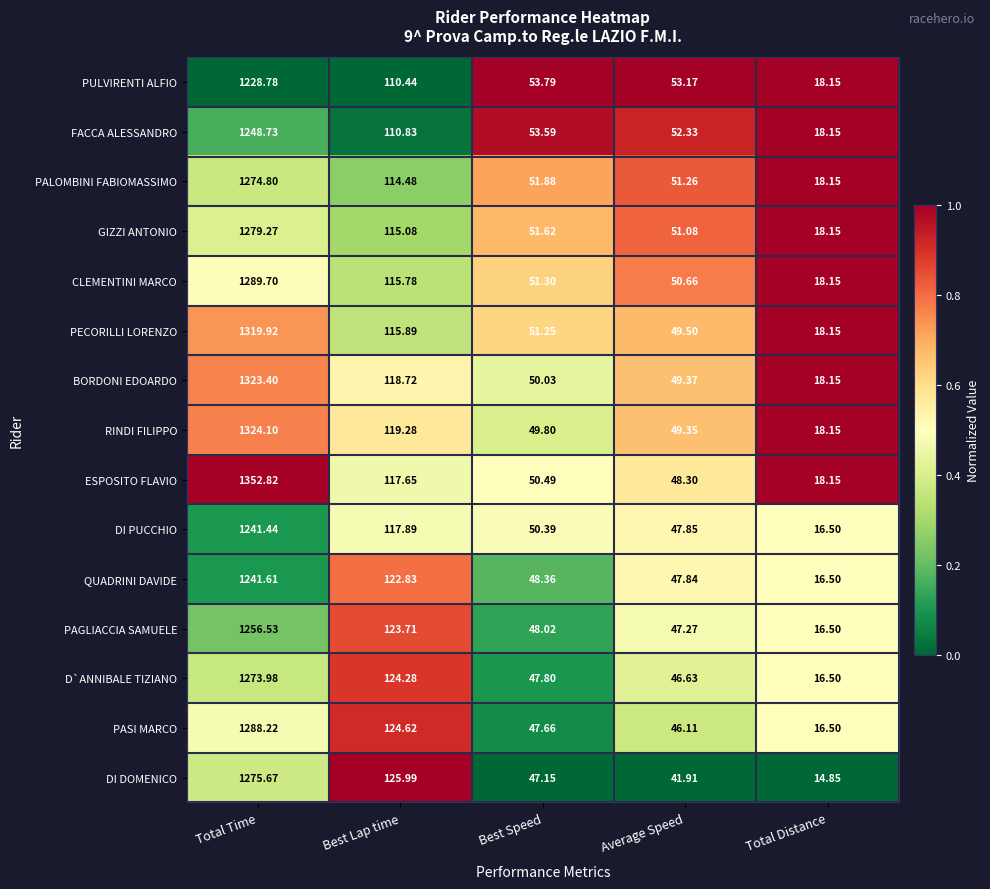

List the series in order of their peak value, lowest first.

PULVIRENTI ALFIO, DI PUCCHIO, QUADRINI DAVIDE, FACCA ALESSANDRO, PAGLIACCIA SAMUELE, D`ANNIBALE TIZIANO, PALOMBINI FABIOMASSIMO, DI DOMENICO, GIZZI ANTONIO, PASI MARCO, CLEMENTINI MARCO, PECORILLI LORENZO, BORDONI EDOARDO, RINDI FILIPPO, ESPOSITO FLAVIO